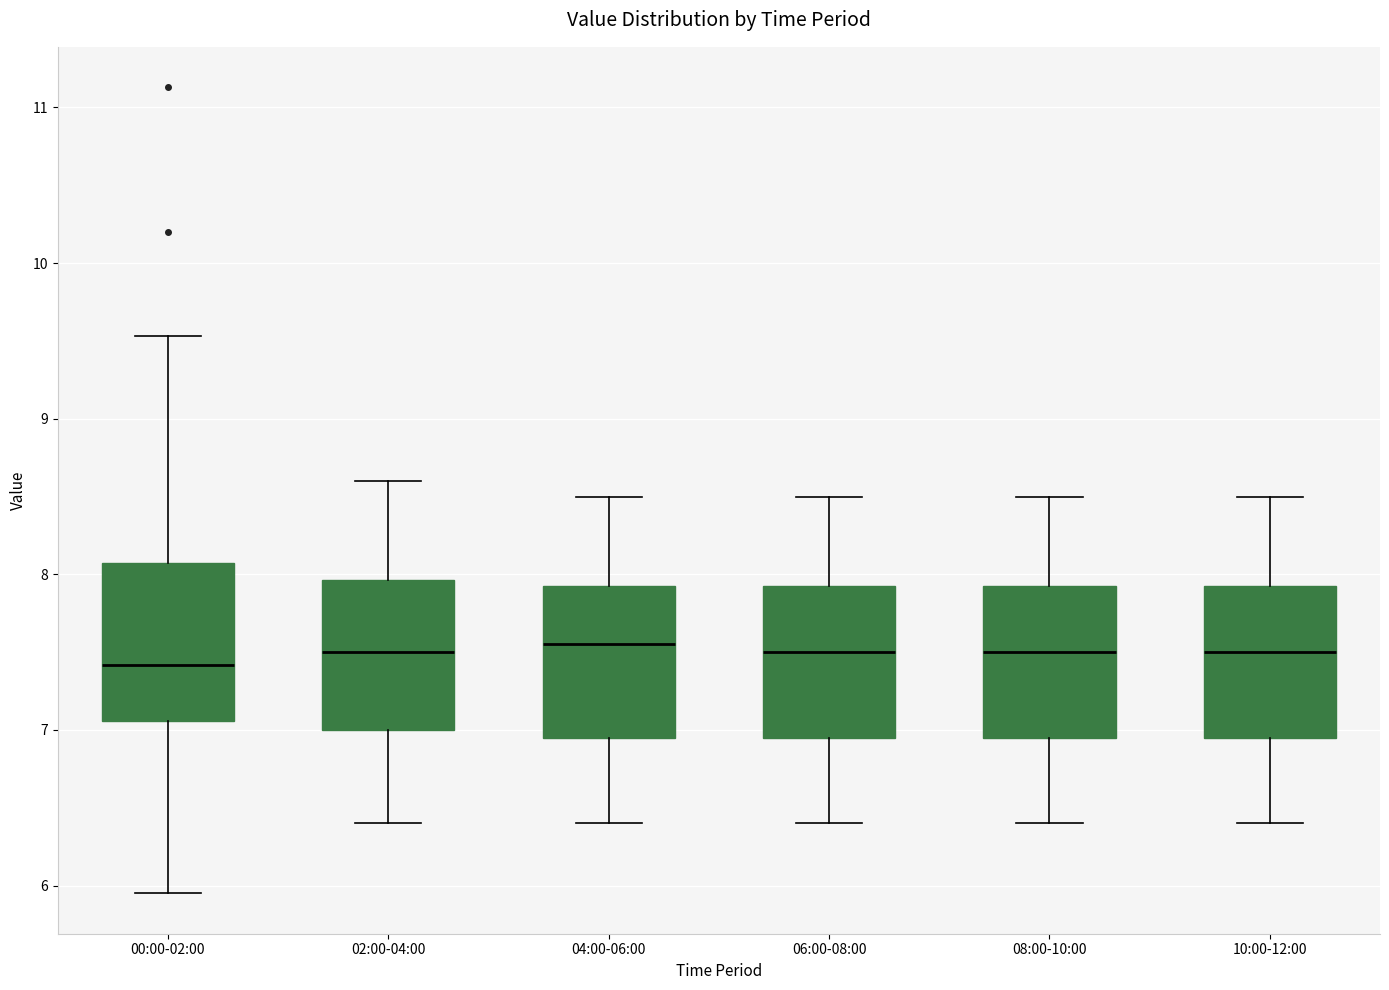

Where is the lower edge of the box for 08:00-10:00 on the y-axis? The values are not printed on the chart, so give them approximately, as read against the axis.

7.0